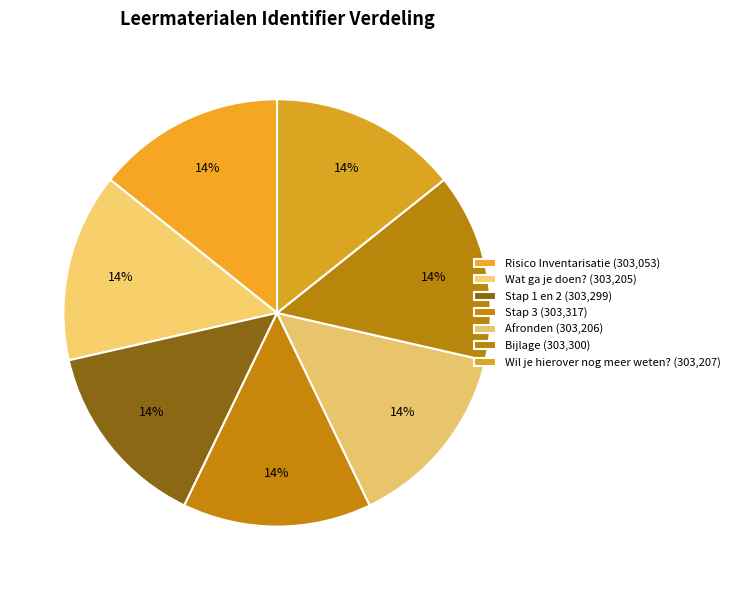

What percentage is the Wat ga je doen? slice, to the nearest percent?

14%